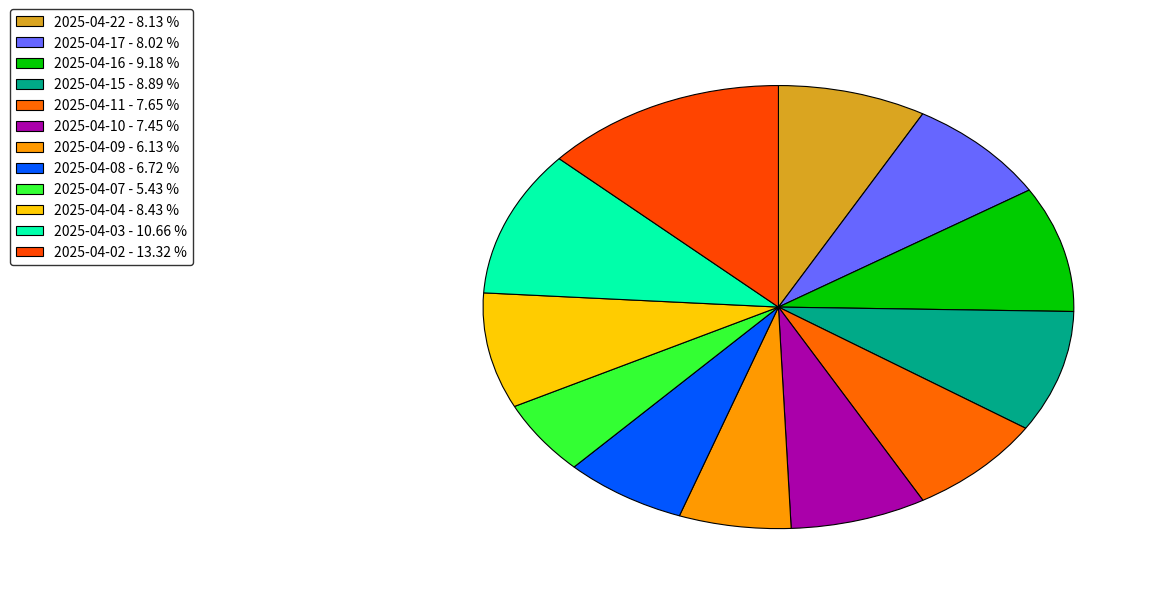

Combined, do 2025-04-17 and 2025-04-08 account for over 50%?

No